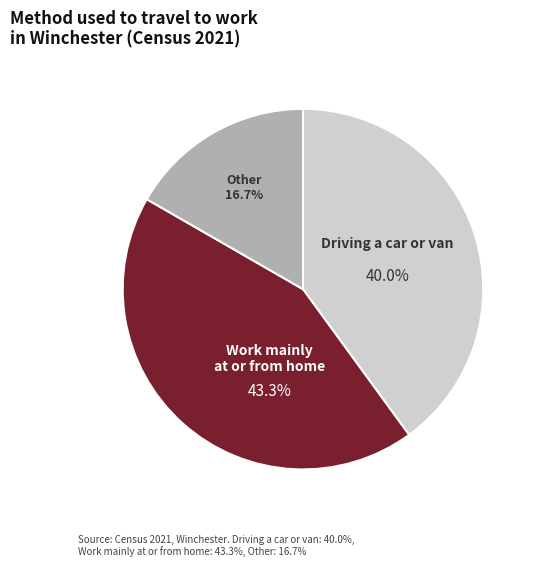

Is there a majority slice in this chart?

No